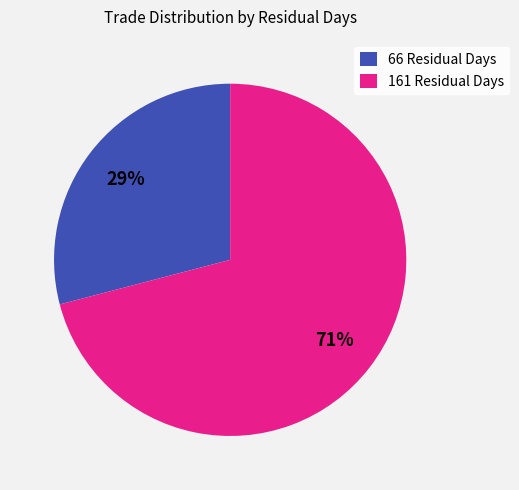

To the nearest percent, what is the average slice percentage?

50%